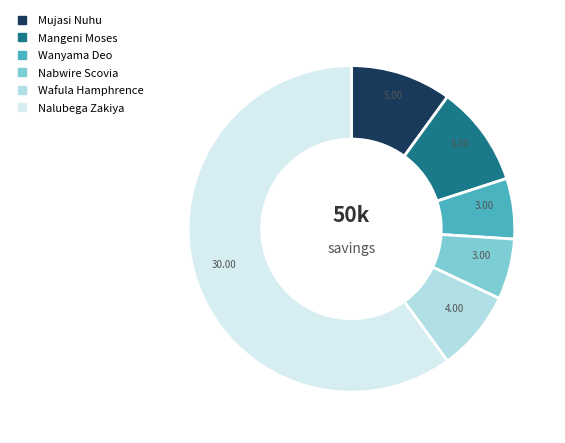

How many slices are in this pie chart?

6